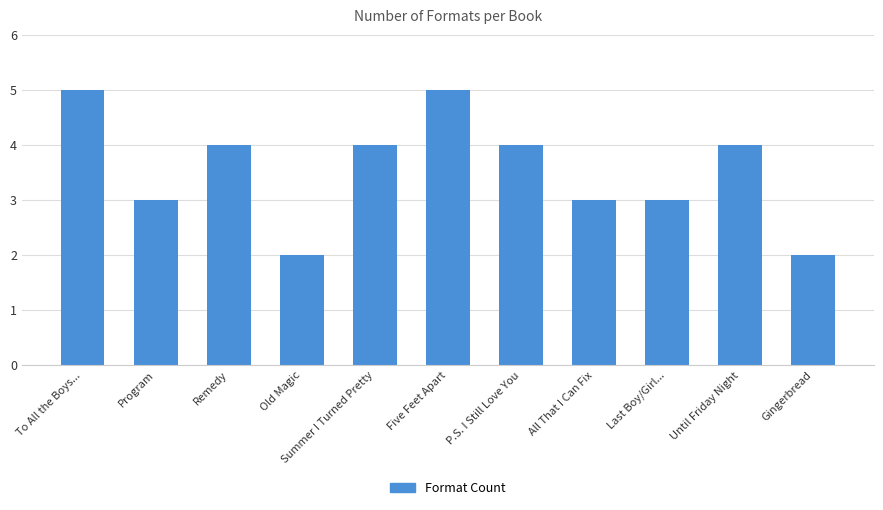

How many bars are there in total?

11